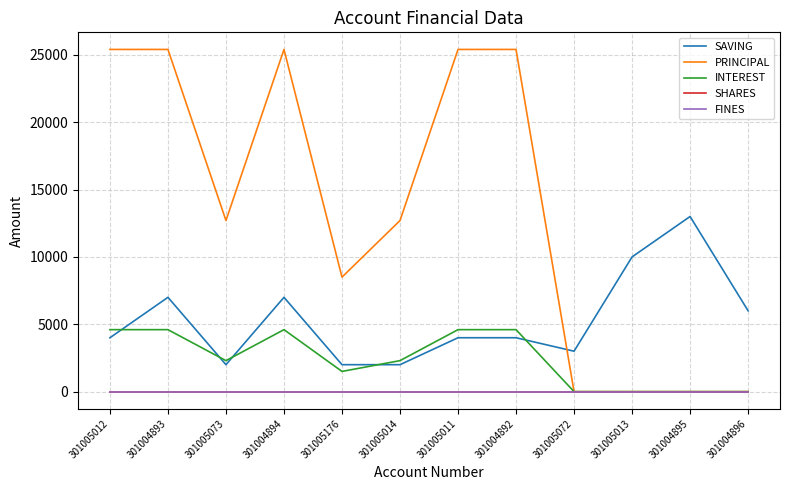

True or false: INTEREST and PRINCIPAL intersect in this chart.

False